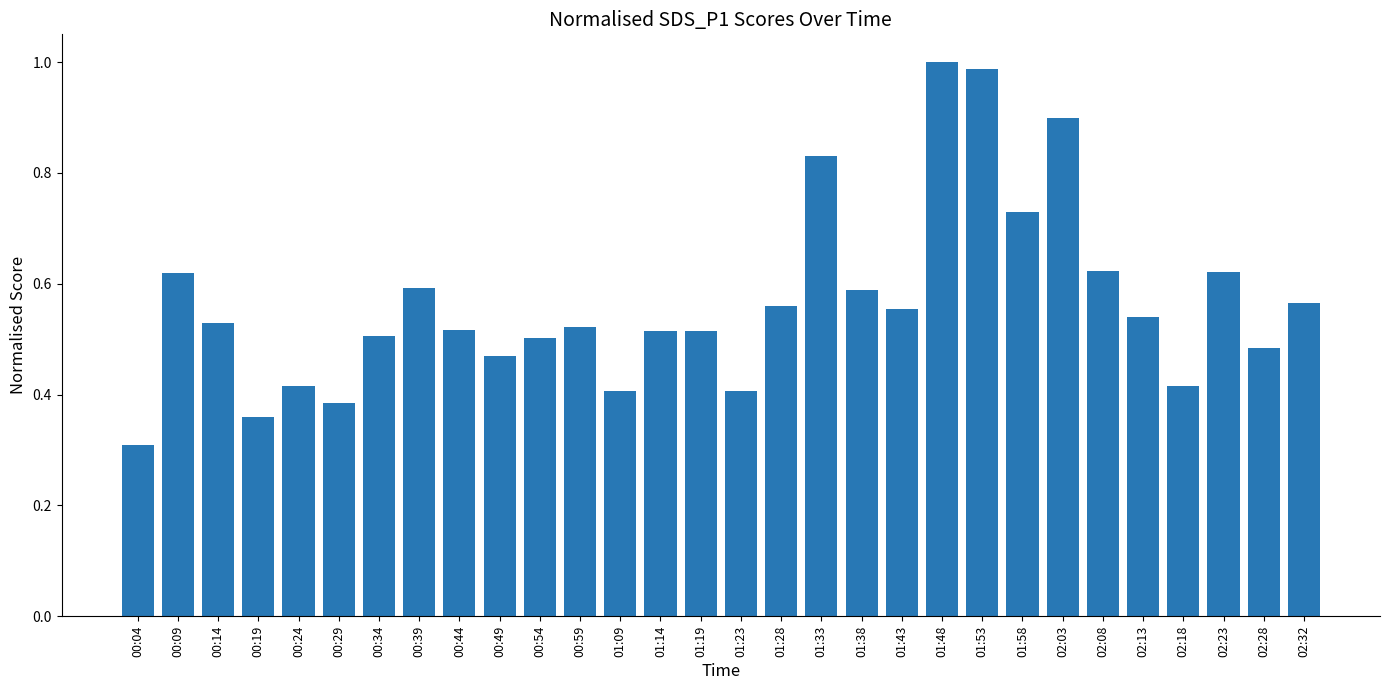

True or false: the data shows 0.1 at 01:23.

False